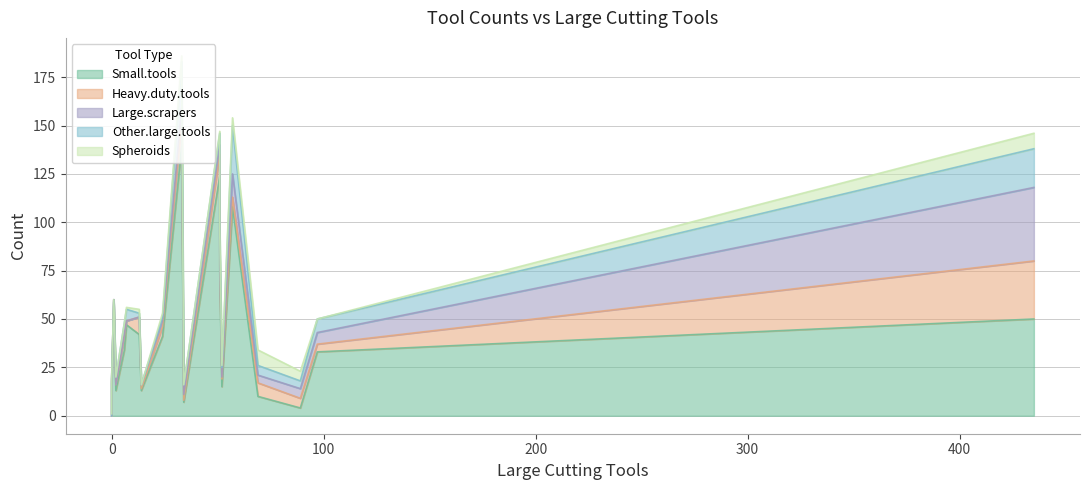

What is the maximum value for Large.scrapers?

38